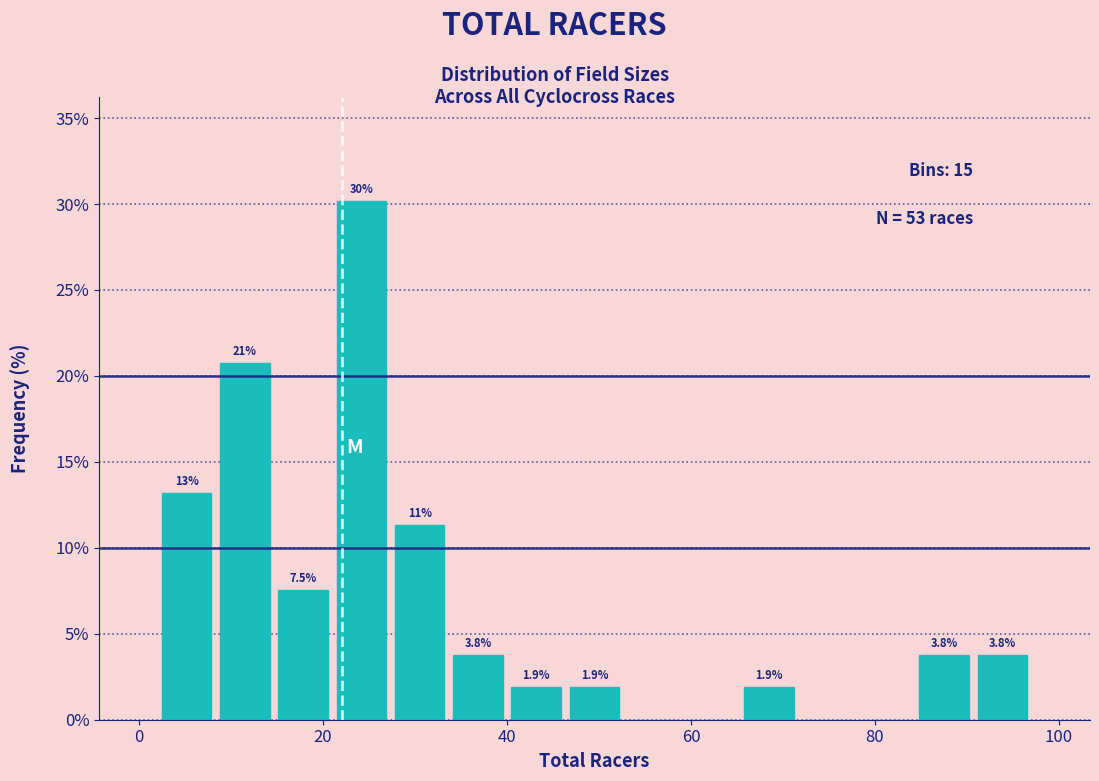

Read against the x-axis, roughly where is the centre of the tallest bar?

24